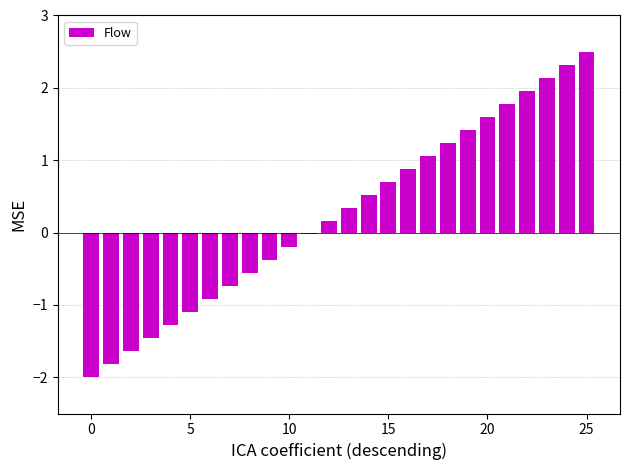

What is the value of the 16th bar from the left?

0.7